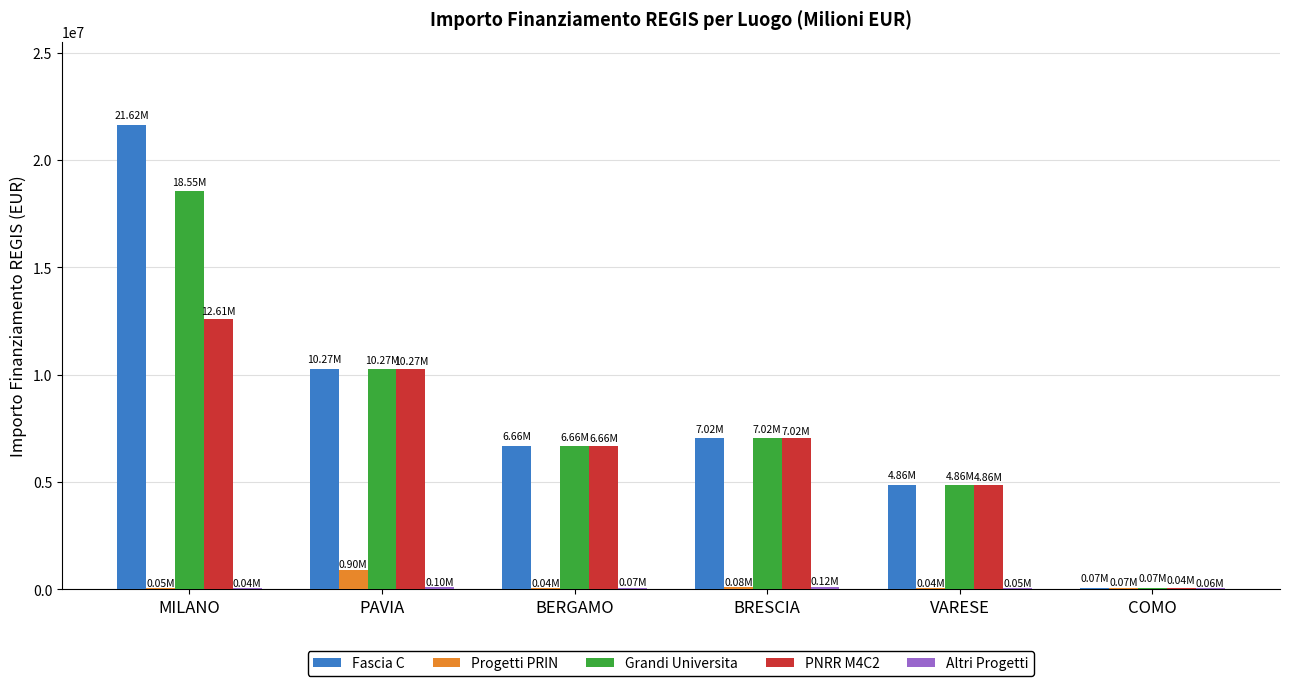

Which label corresponds to the largest value in the chart?

MILANO